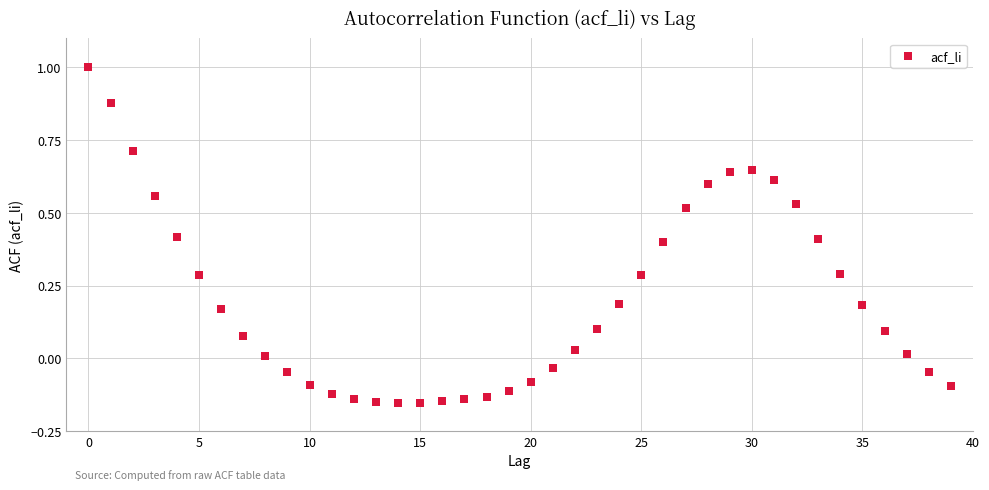

What is the range of Y values (max minus min)?

1.2